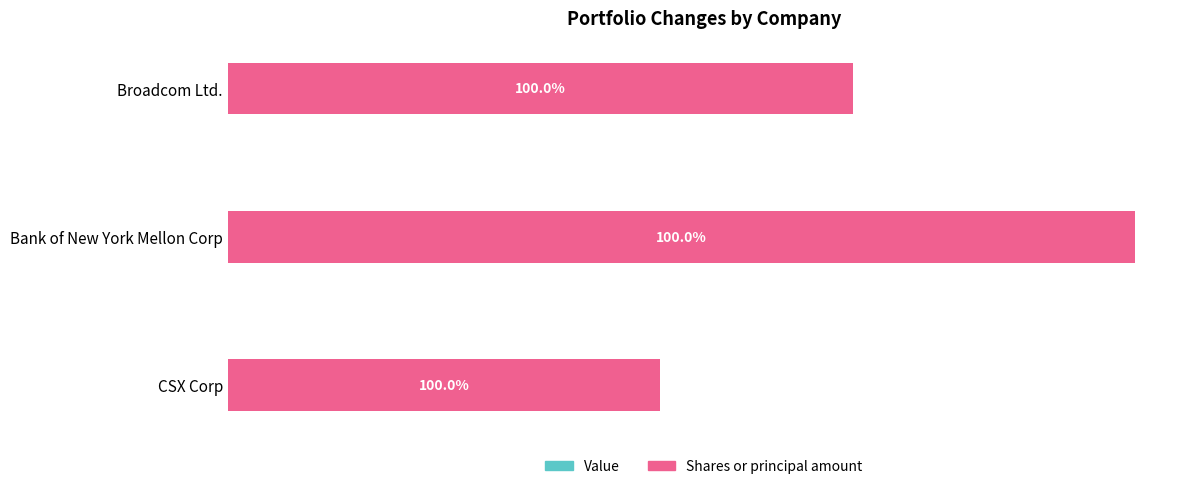

Are the bars horizontal?

Yes